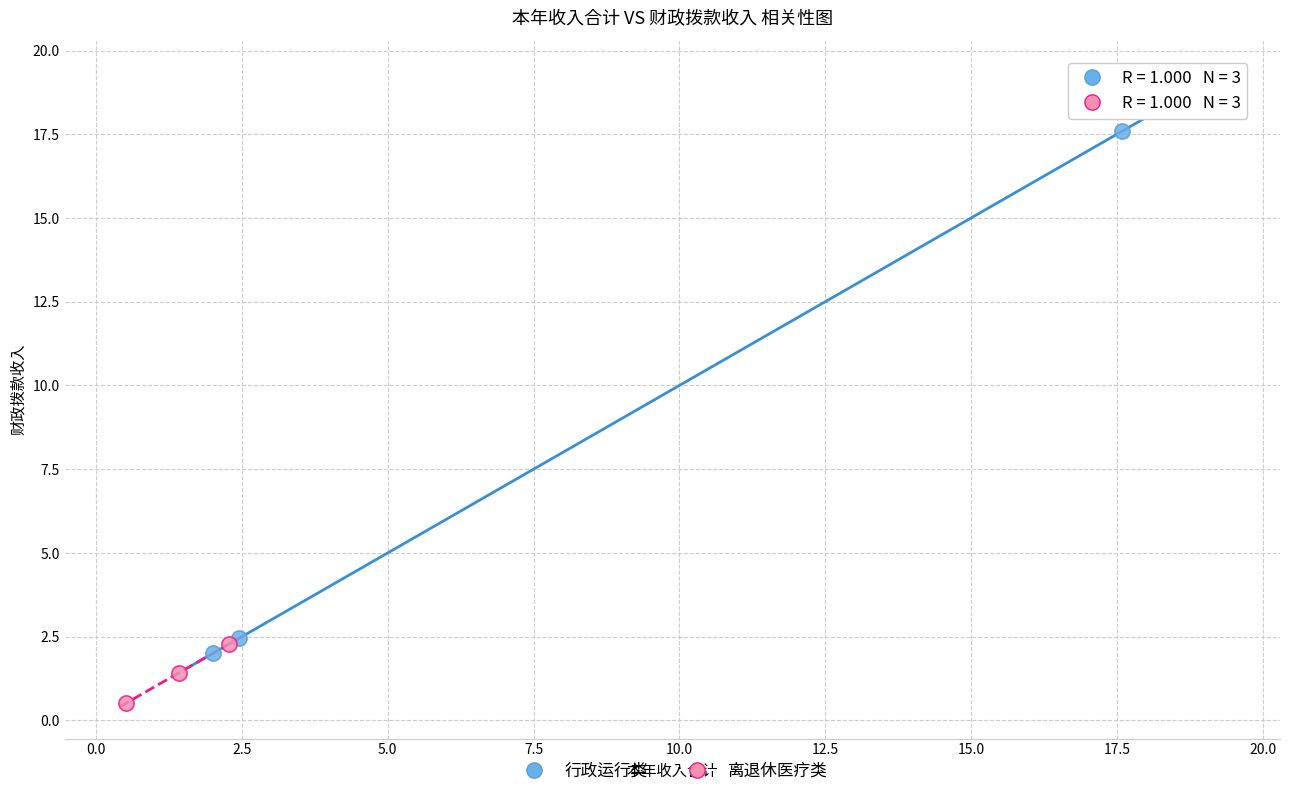

Which series has the widest spread of Y values?

行政运行类